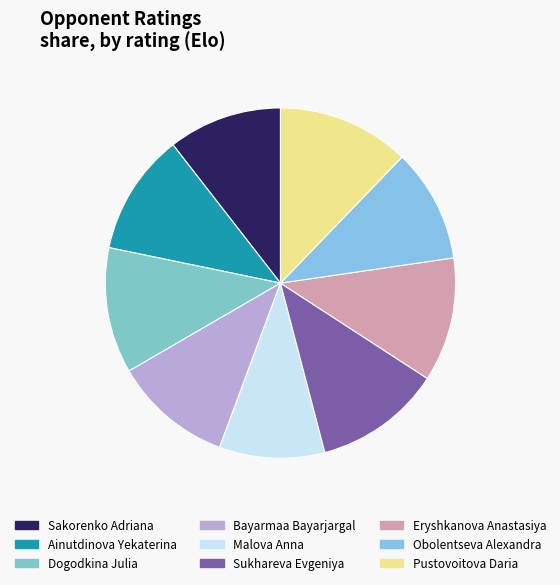

How many segments does this pie chart have?

9